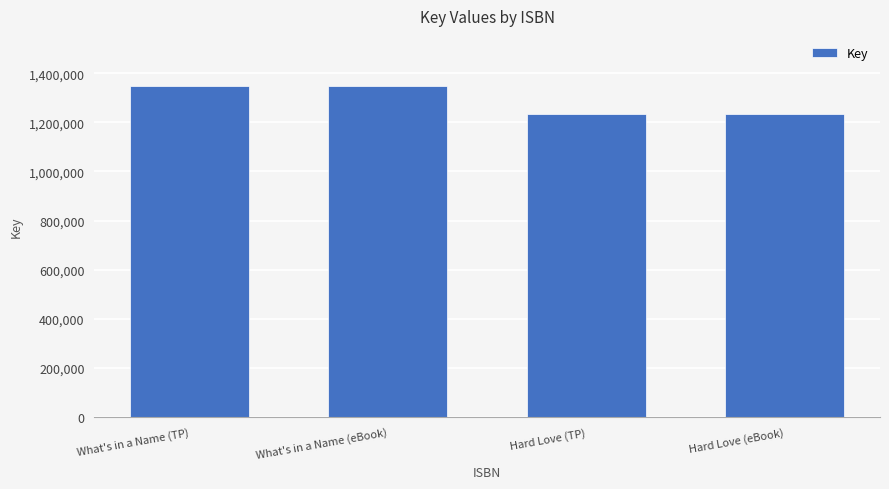

What is the label of the 3rd bar from the right?

What's in a Name (eBook)